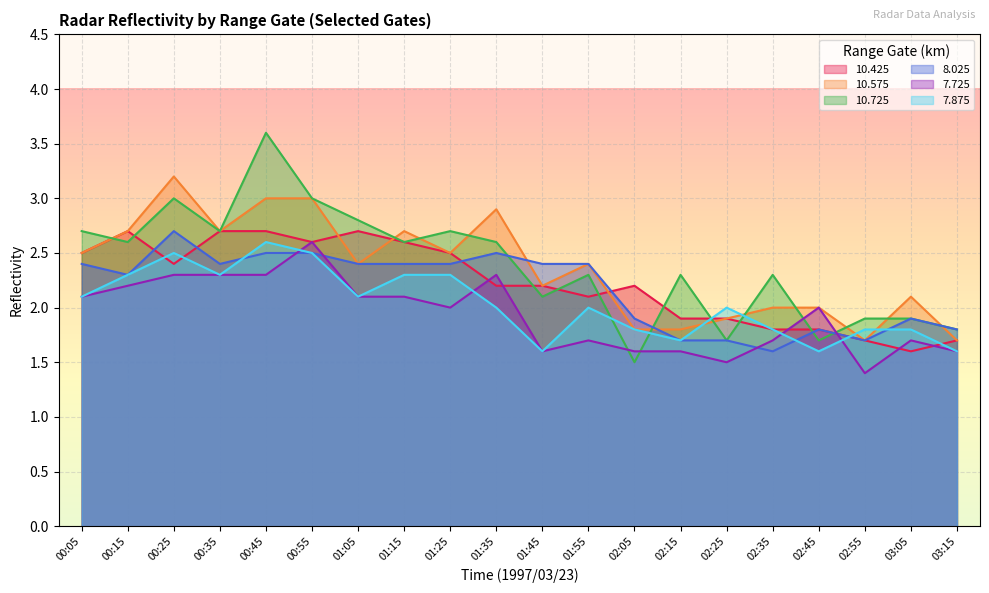

Reading left to right, transcribe all the data shown in this chart.

10.425: 2.5	2.7	2.4	2.7	2.7	2.6	2.7	2.6	2.5	2.2	2.2	2.1	2.2	1.9	1.9	1.8	1.8	1.7	1.6	1.7
10.575: 2.5	2.7	3.2	2.7	3.0	3.0	2.4	2.7	2.5	2.9	2.2	2.4	1.8	1.8	1.9	2.0	2.0	1.7	2.1	1.7
10.725: 2.7	2.6	3.0	2.7	3.6	3.0	2.8	2.6	2.7	2.6	2.1	2.3	1.5	2.3	1.7	2.3	1.7	1.9	1.9	1.8
8.025: 2.4	2.3	2.7	2.4	2.5	2.5	2.4	2.4	2.4	2.5	2.4	2.4	1.9	1.7	1.7	1.6	1.8	1.7	1.9	1.8
7.725: 2.1	2.2	2.3	2.3	2.3	2.6	2.1	2.1	2.0	2.3	1.6	1.7	1.6	1.6	1.5	1.7	2.0	1.4	1.7	1.6
7.875: 2.1	2.3	2.5	2.3	2.6	2.5	2.1	2.3	2.3	2.0	1.6	2.0	1.8	1.7	2.0	1.8	1.6	1.8	1.8	1.6